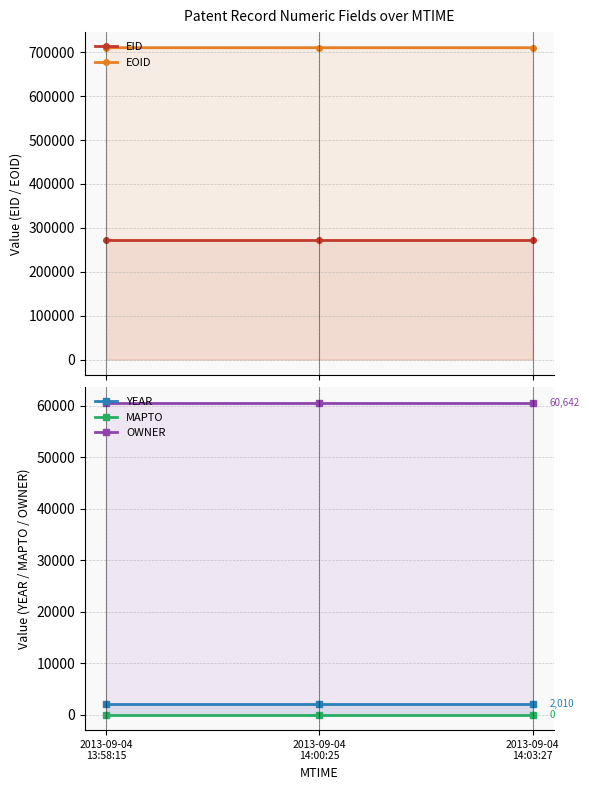

What is the maximum value shown in the chart?

710171